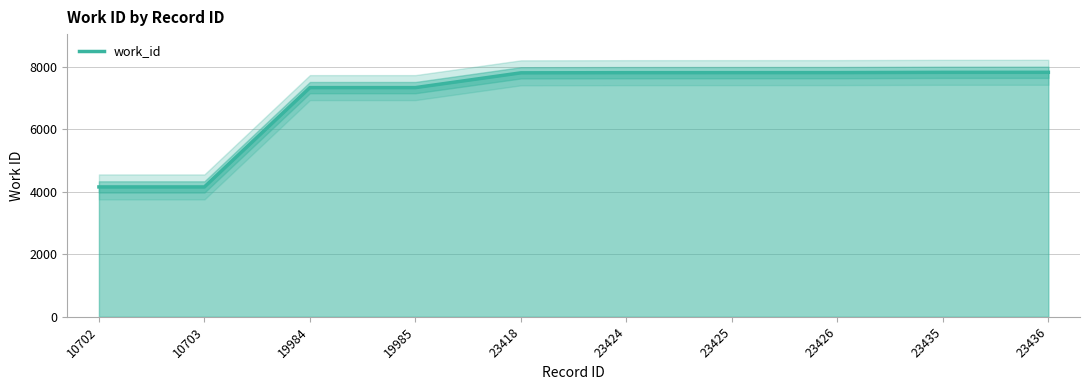

How many series are shown in this chart?

1